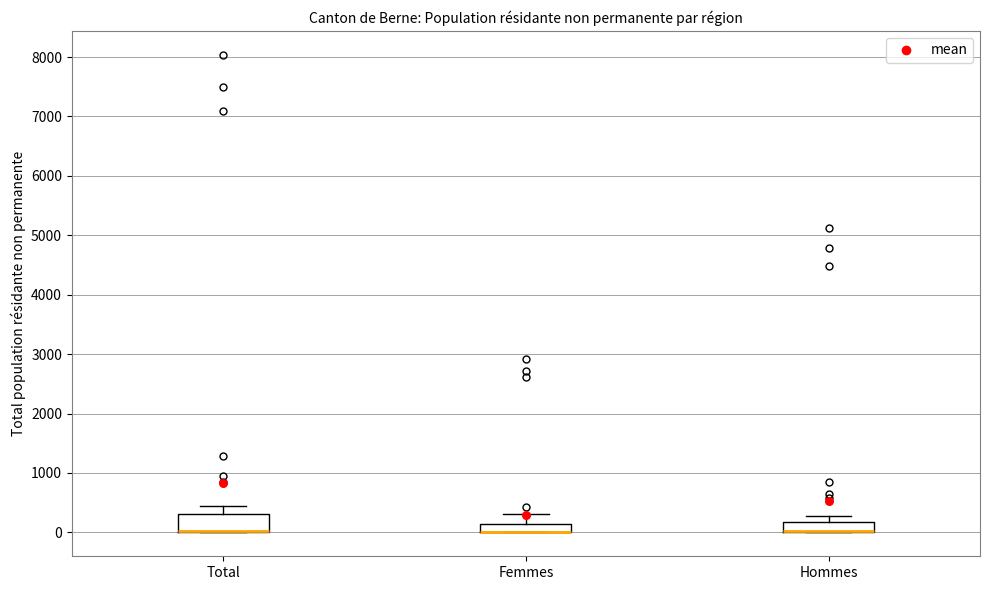

Where is the lower edge of the box for Total on the y-axis? The values are not printed on the chart, so give them approximately, as read against the axis.

0